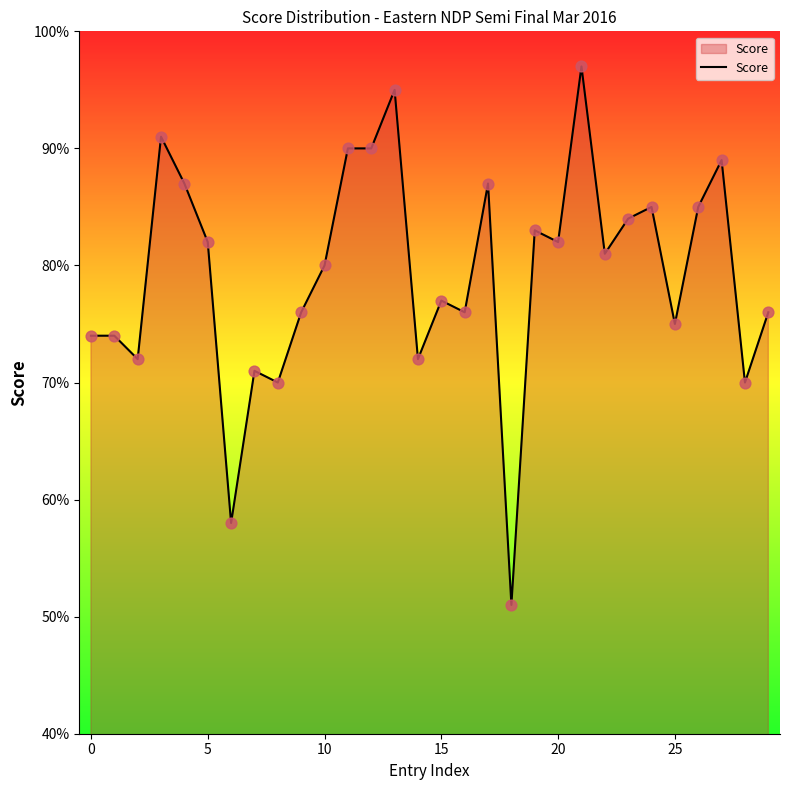

What is the minimum value shown in the chart?

51